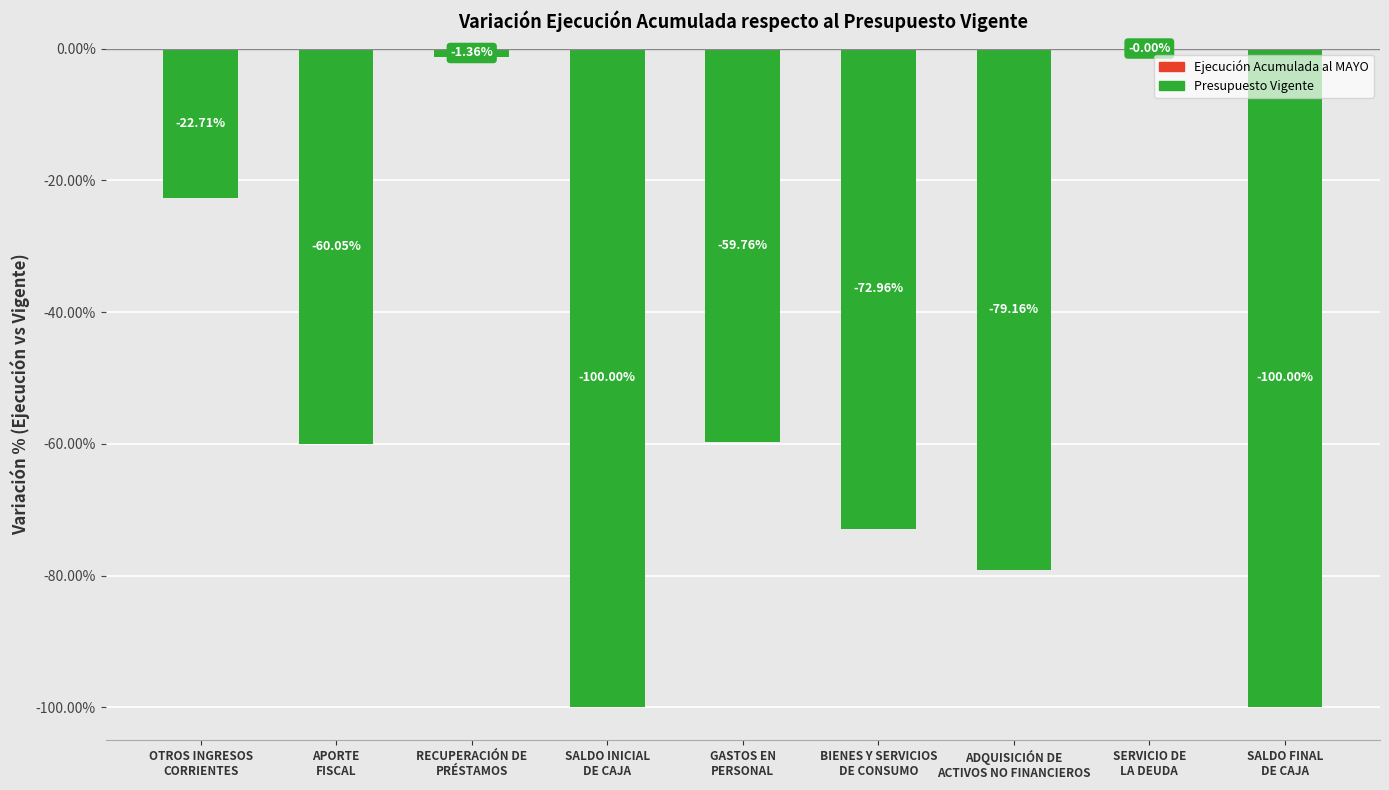

What is the sum of all values?

-496.0